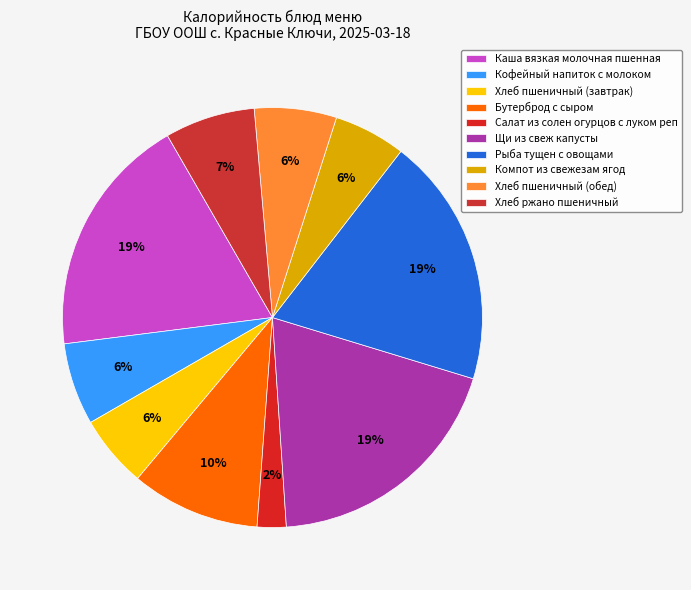

Is there a majority slice in this chart?

No